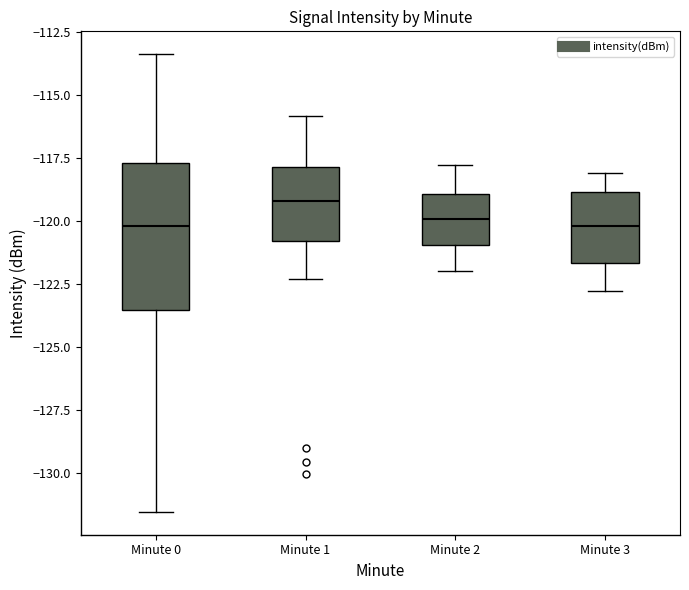

Reading left to right, transcribe this box plot: for each box, give where its median line is, the range the box spans, and where its two whiskers end, as read against the y-axis. The values are not printed on the chart, so give them approximately, as read against the axis.

Minute 0: median -120.0, box -123.5 to -117.5, whiskers -131.5 to -113.5
Minute 1: median -119.0, box -121.0 to -118.0, whiskers -122.5 to -116.0
Minute 2: median -120.0, box -121.0 to -119.0, whiskers -122.0 to -118.0
Minute 3: median -120.0, box -121.5 to -119.0, whiskers -123.0 to -118.0